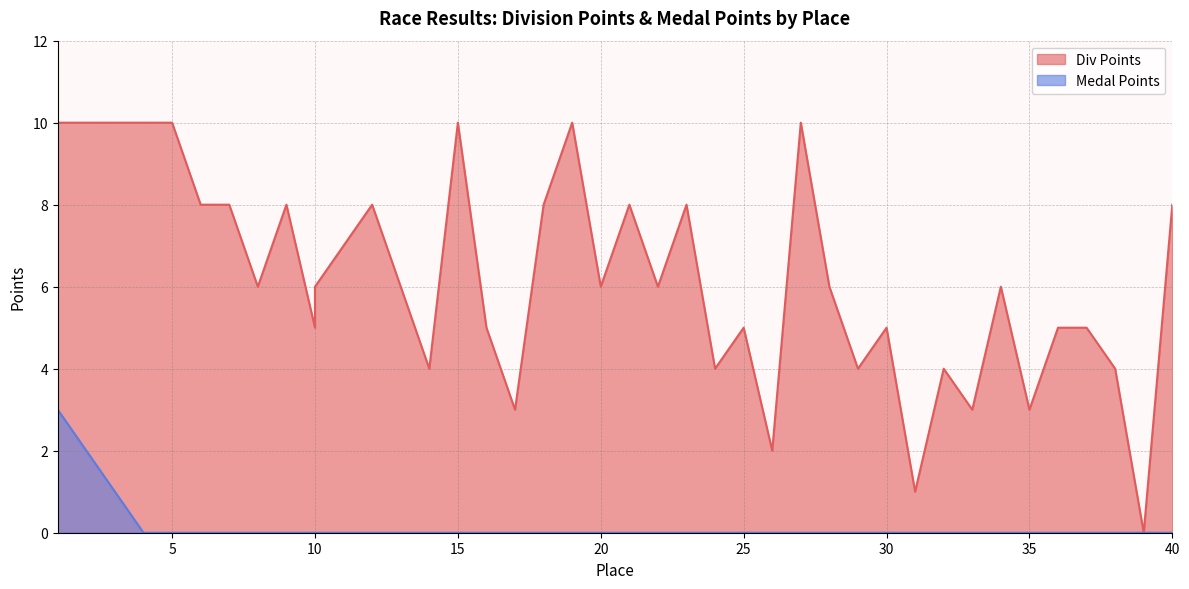

Reading left to right, list all the values displayed in this chart.

Div Points: 1=10	2=10	3=10	4=10	5=10	6=8	7=8	8=6	9=8	10=5	10=6	12=8	13=6	14=4	15=10	16=5	17=3	18=8	19=10	20=6	21=8	22=6	23=8	24=4	25=5	26=2	27=10	28=6	29=4	30=5	31=1	32=4	33=3	34=6	35=3	36=5	37=5	38=4	39=0	40=8
Medal Points: 1=3	2=2	3=1	4=0	5=0	6=0	7=0	8=0	9=0	10=0	10=0	12=0	13=0	14=0	15=0	16=0	17=0	18=0	19=0	20=0	21=0	22=0	23=0	24=0	25=0	26=0	27=0	28=0	29=0	30=0	31=0	32=0	33=0	34=0	35=0	36=0	37=0	38=0	39=0	40=0